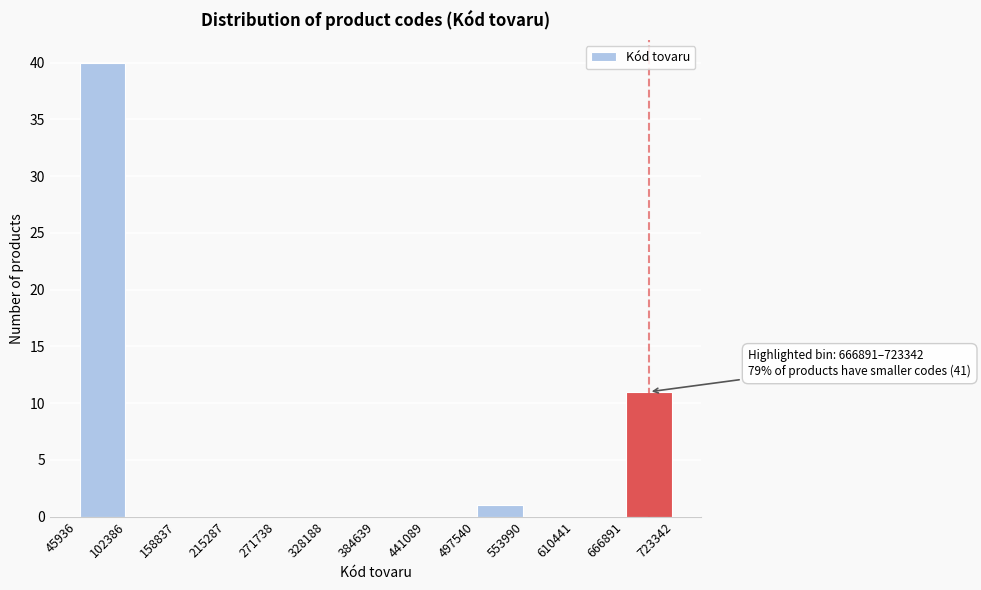

Over which range of the x-axis is the bar tallest?

45936 to 102386